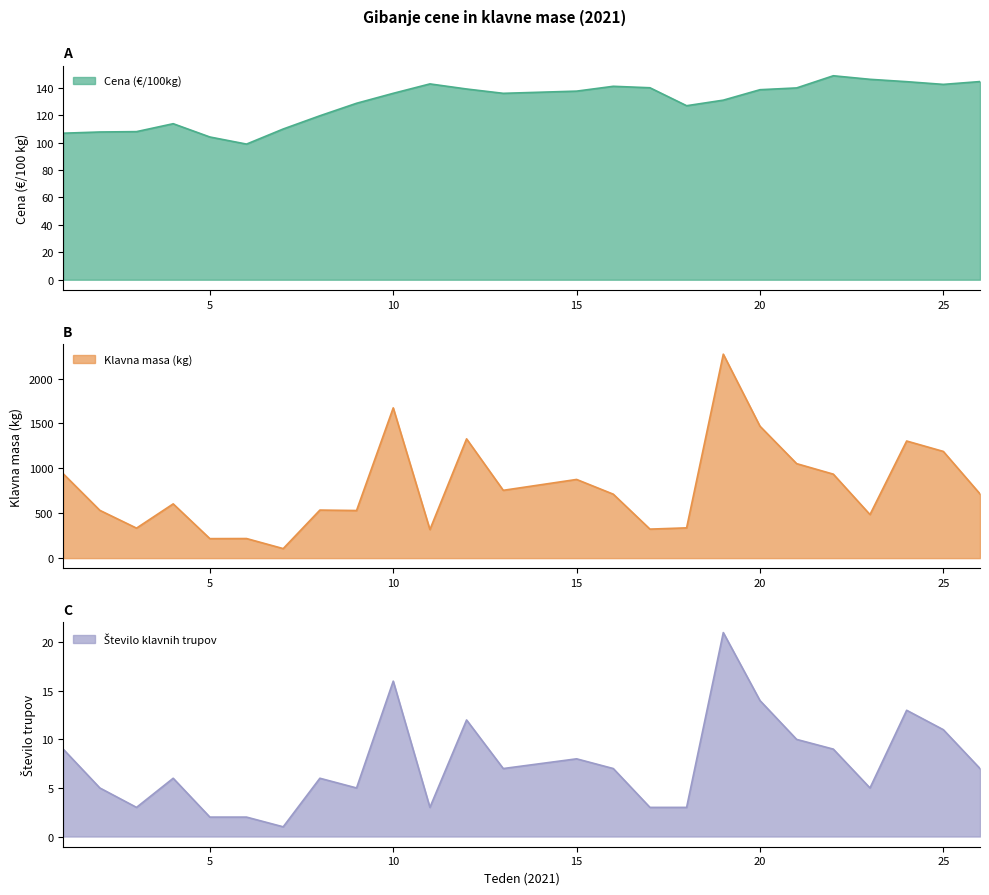

True or false: Cena (€/100kg) has more than 0 points higher than both neighbors.

True